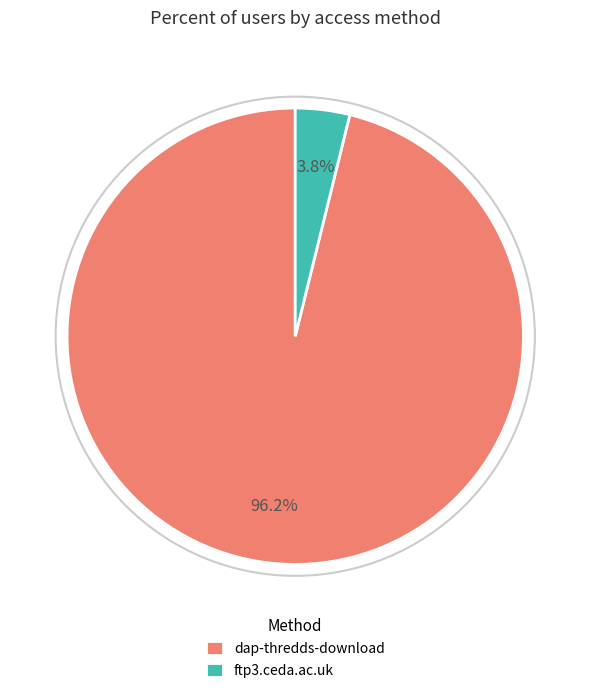

To the nearest percent, what percentage of the pie is dap-thredds-download?

96%